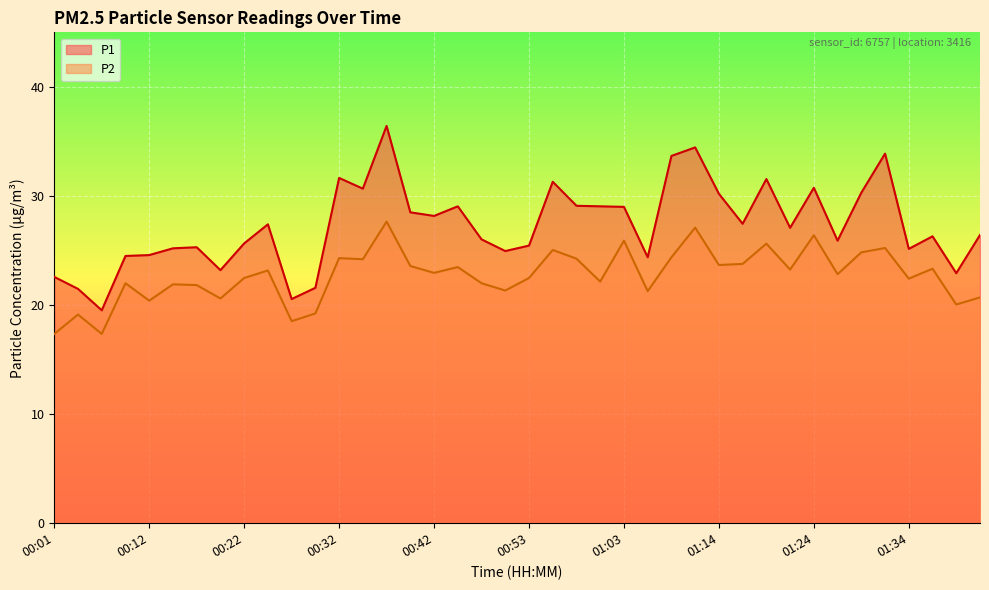

What is the total value across all series at 00:17?

47.1